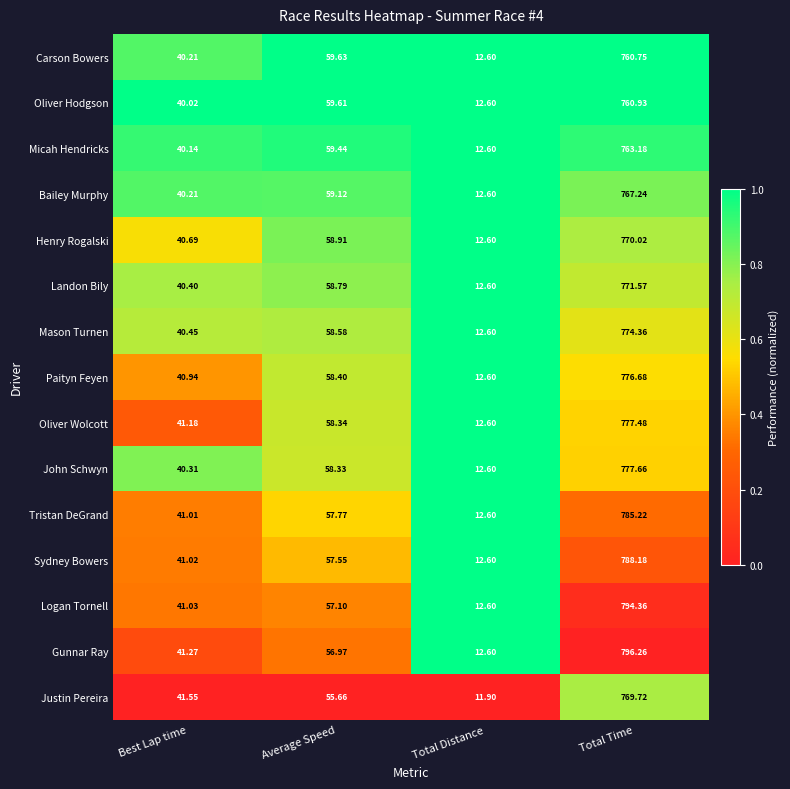

Which series changed the most between Best Lap time and Average Speed?

Oliver Hodgson